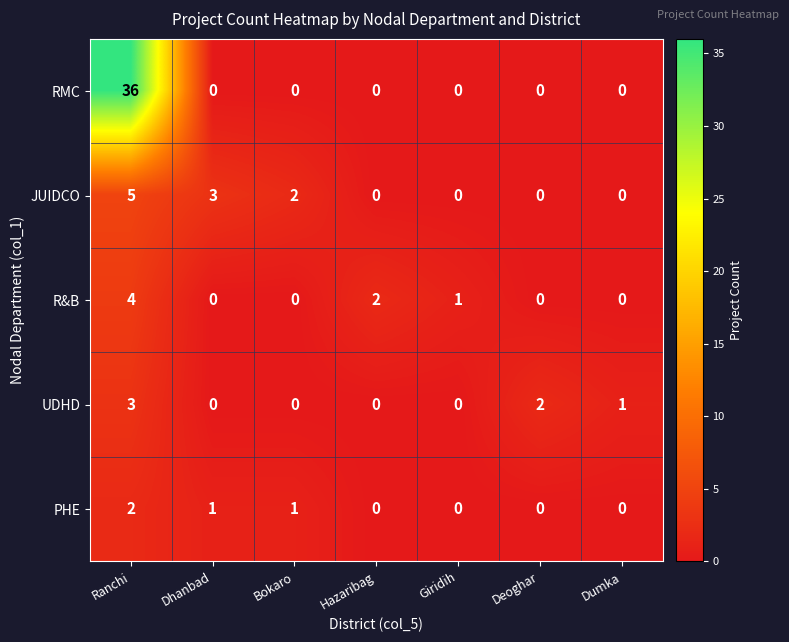

At which category is the sum across all series the highest?

Ranchi